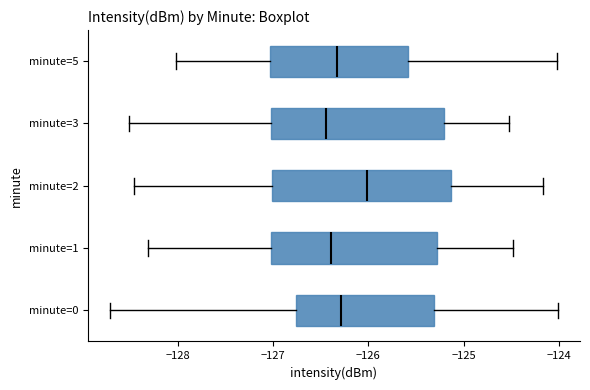

Where does the median line of the box for minute=3 sit on the x-axis? The values are not printed on the chart, so give them approximately, as read against the axis.

-126.4